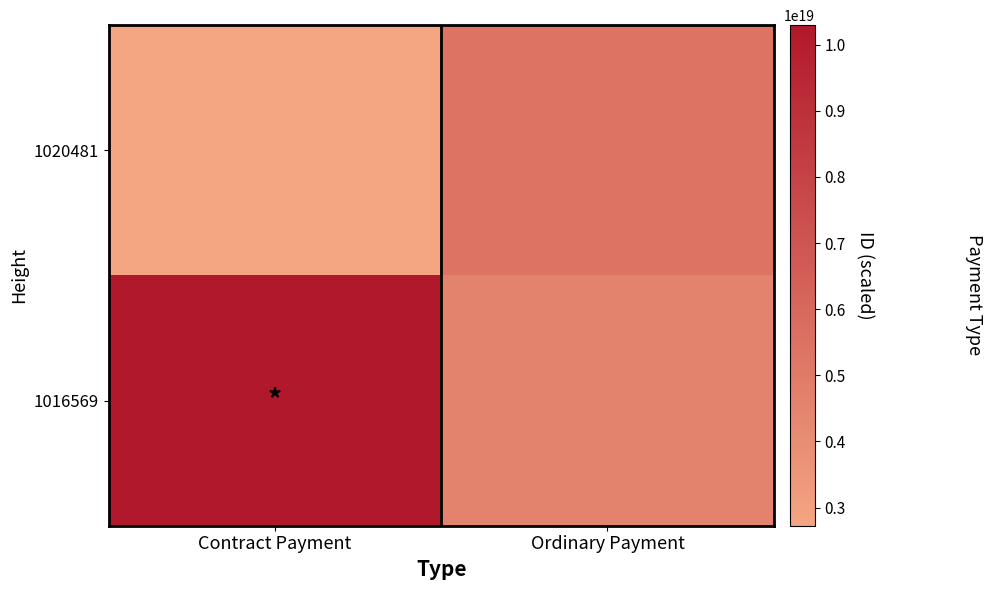

Reading left to right, transcribe all the data shown in this chart.

1020481: Contract Payment=2726610114824614400	Ordinary Payment=5350882621344695296
1016569: Contract Payment=10293702139512631296	Ordinary Payment=4552067053048513024